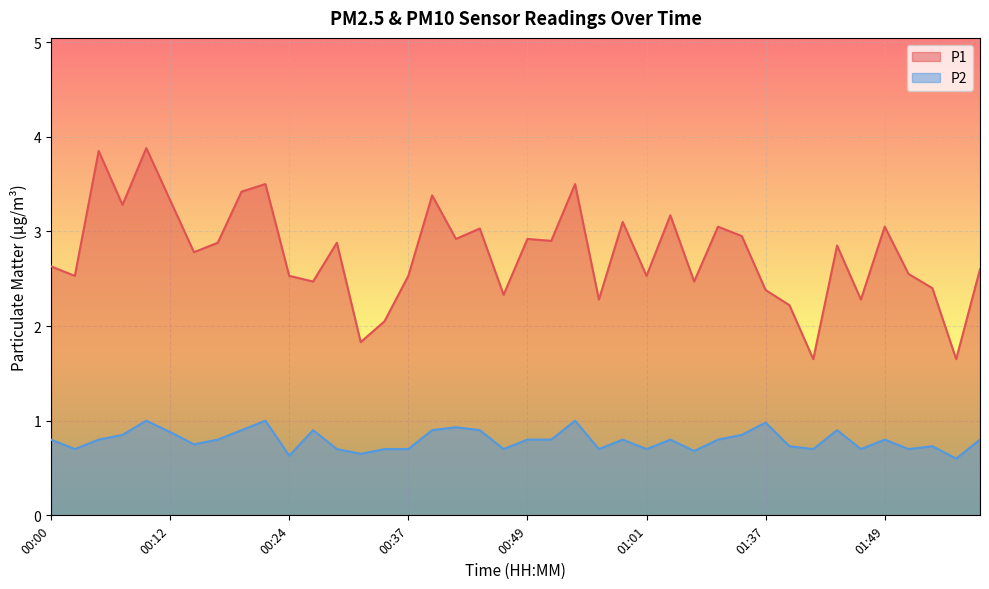

Rank the categories by P2 value from highest to lowest.

00:10, 00:22, 00:54, 01:37, 00:41, 00:19, 00:27, 00:39, 00:44, 01:45, 00:12, 00:07, 01:15, 00:00, 00:05, 00:17, 00:49, 00:52, 00:59, 01:04, 01:12, 01:49, 01:59, 00:15, 01:40, 01:54, 00:02, 00:29, 00:34, 00:37, 00:46, 00:56, 01:01, 01:42, 01:47, 01:52, 01:06, 00:32, 00:24, 01:57